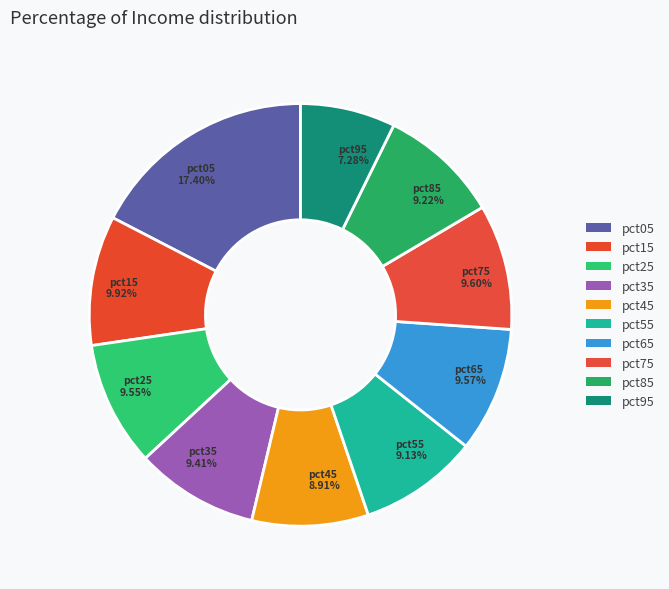

How many segments does this pie chart have?

10